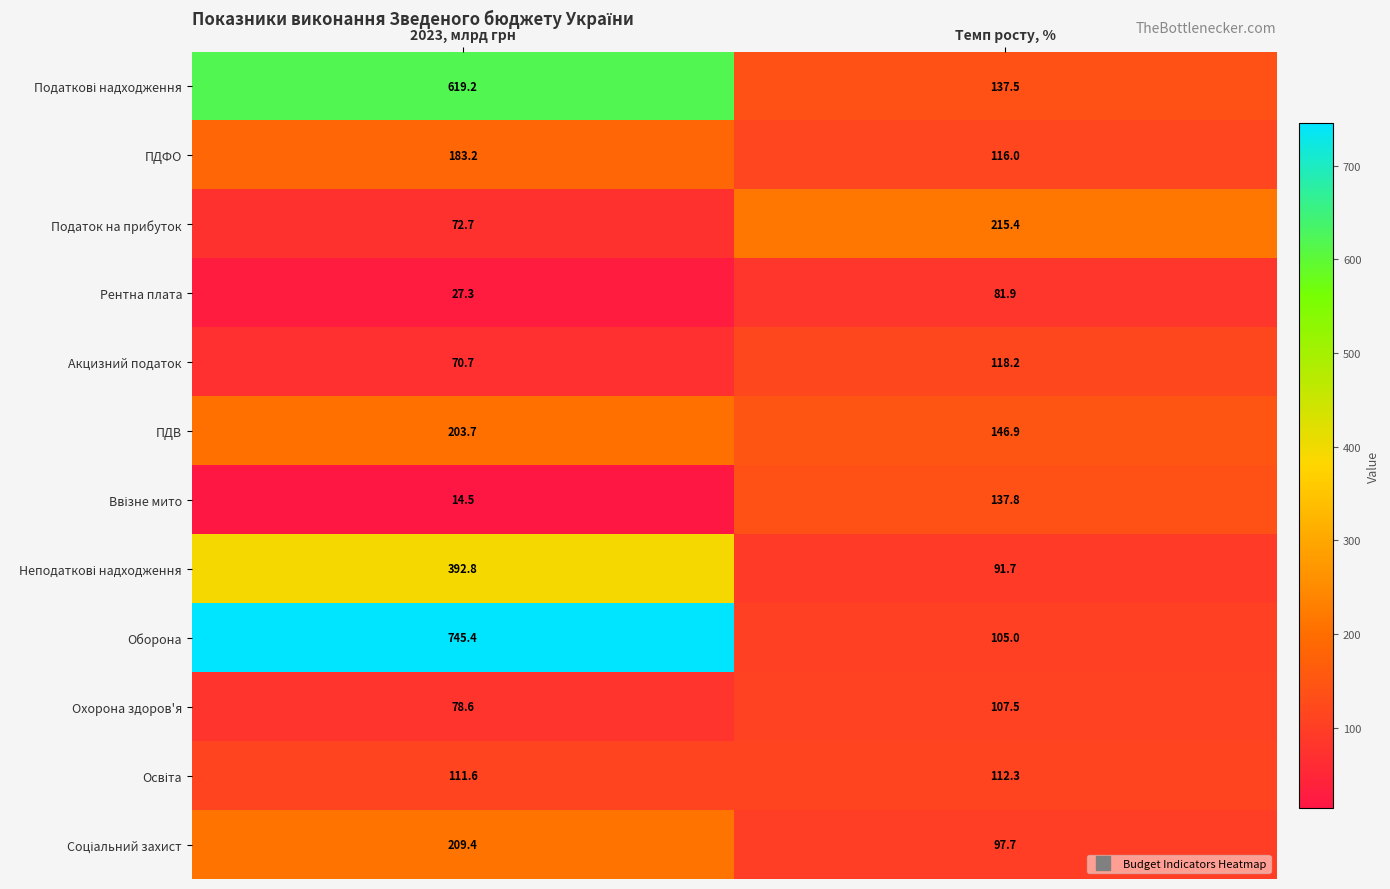

Where is Охорона здоров'я nearest to the value 93?

2023, млрд грн